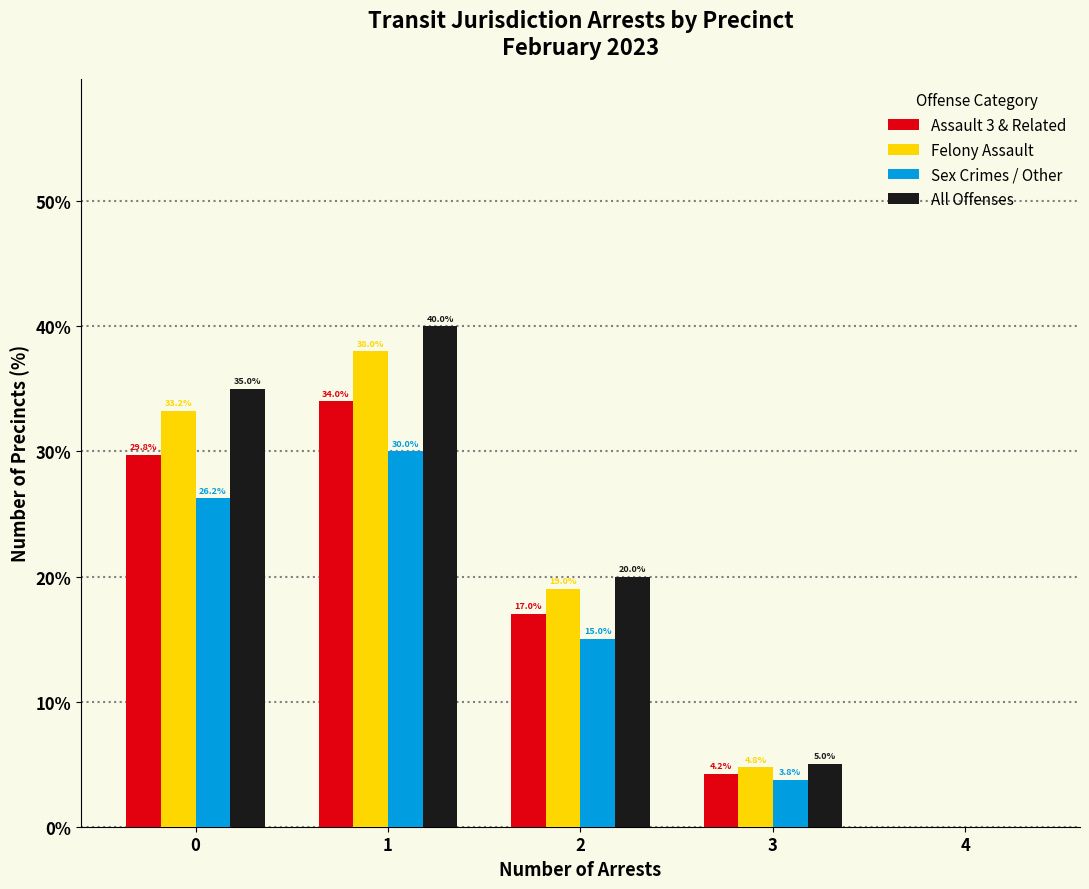

Between 2 and 3, which series saw the biggest shift?

All Offenses